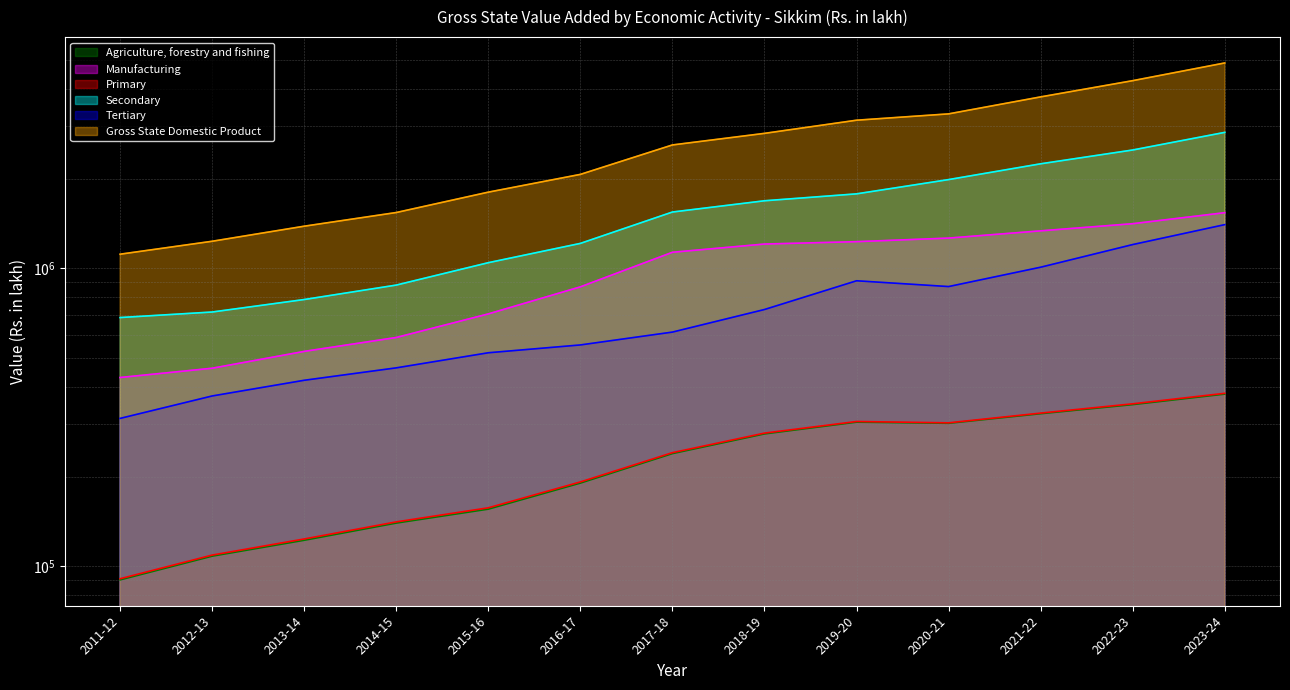

What position from the right is 2016-17?

8